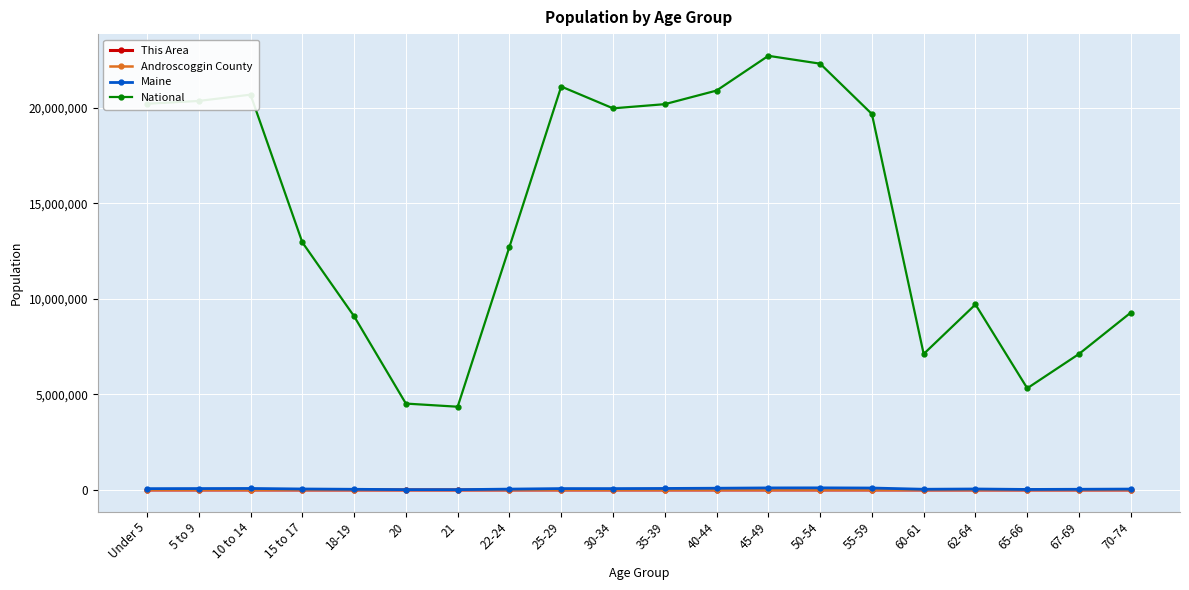

At which label does This Area first exceed 107?

Under 5